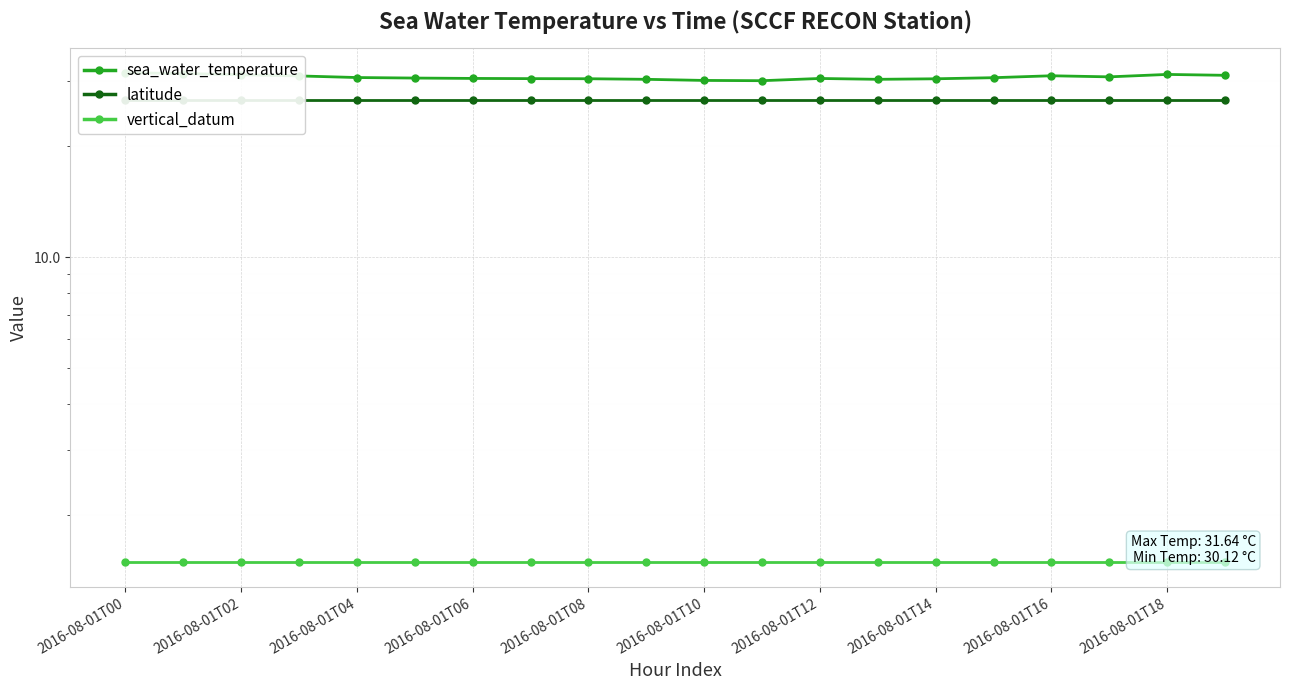

The sea_water_temperature series shows 31.3 at 2016-08-01T18. True or false?

True